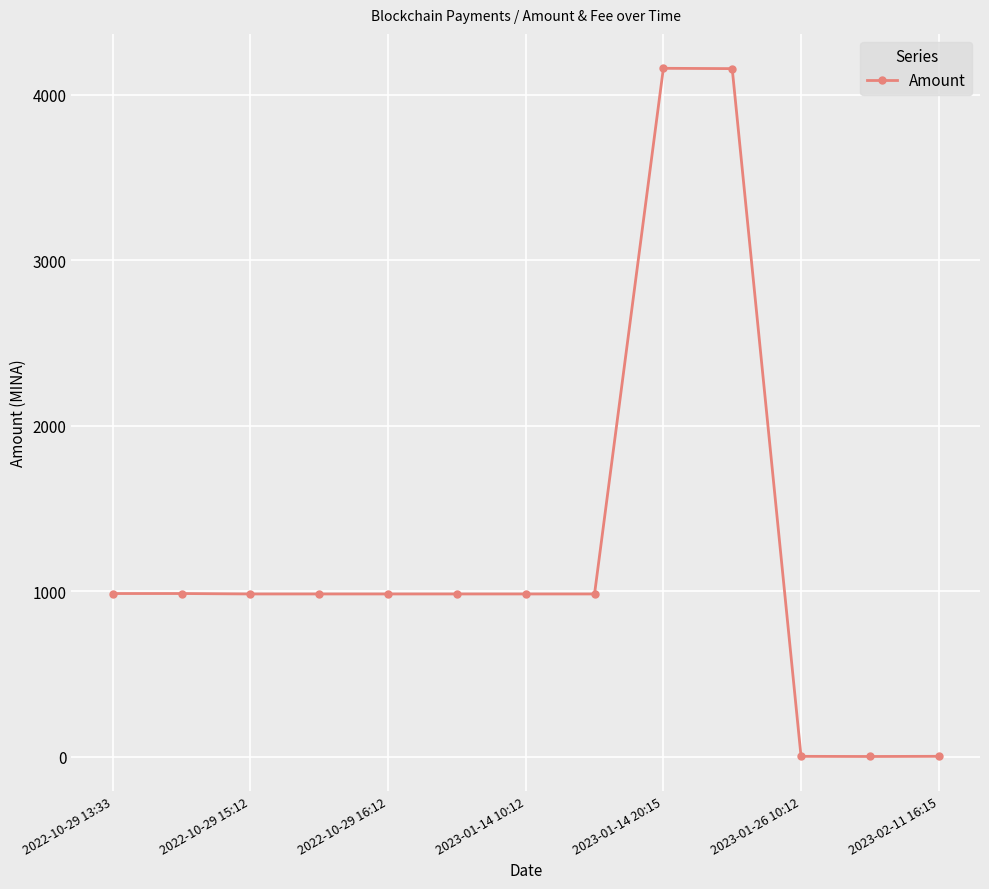

True or false: the data has more than 0 interior local peaks.

True